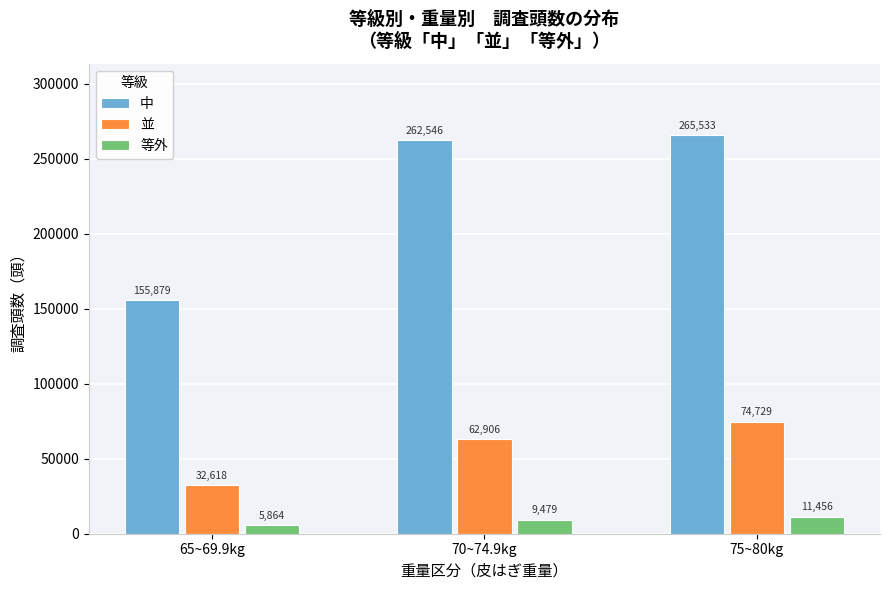

Reading left to right, transcribe all the data shown in this chart.

中: 155879	262546	265533
並: 32618	62906	74729
等外: 5864	9479	11456